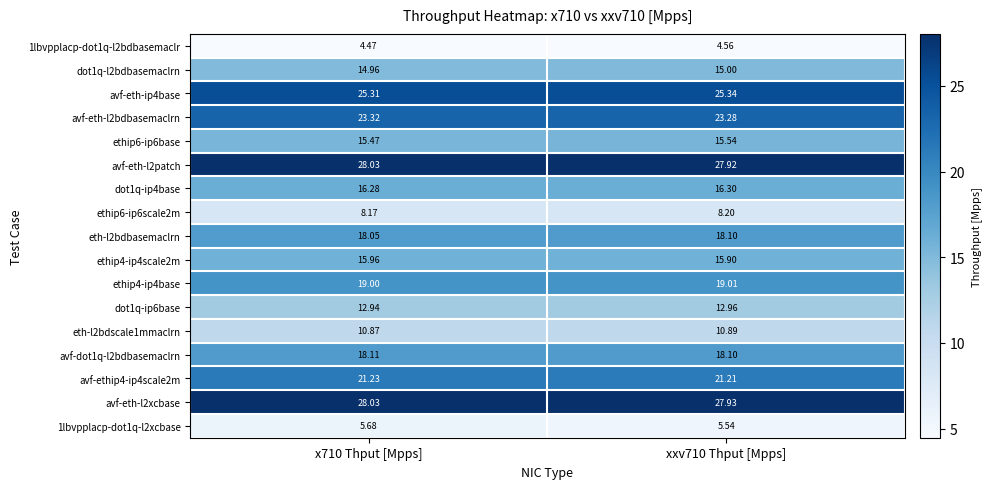

What is the spread (max minus min) of values at xxv710 Thput [Mpps]?

23.4